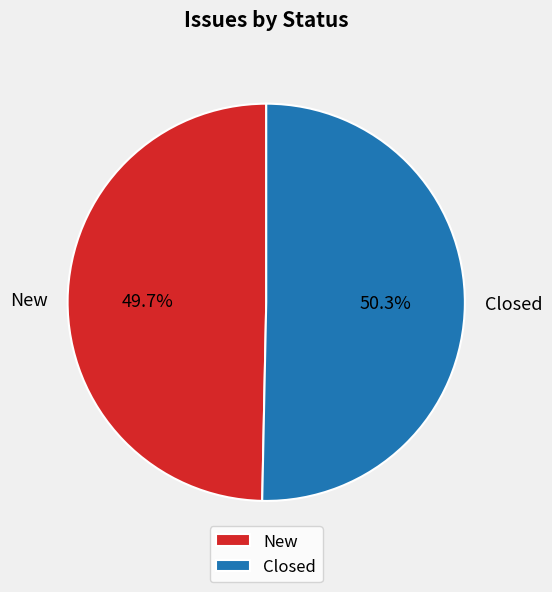

Which slice represents more than half of the pie?

Closed